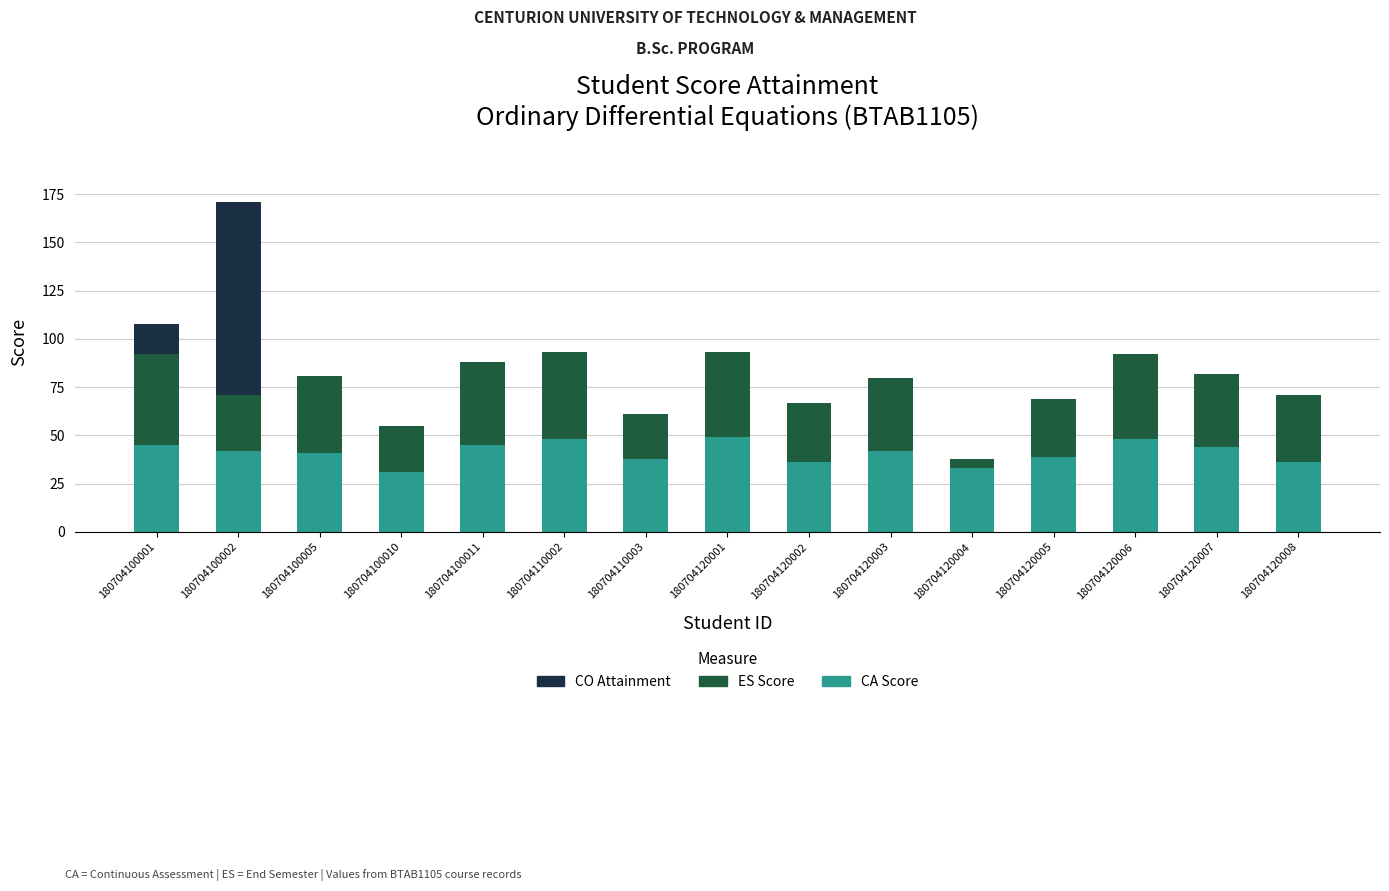

What is the total value across all series at 180704100011?

88